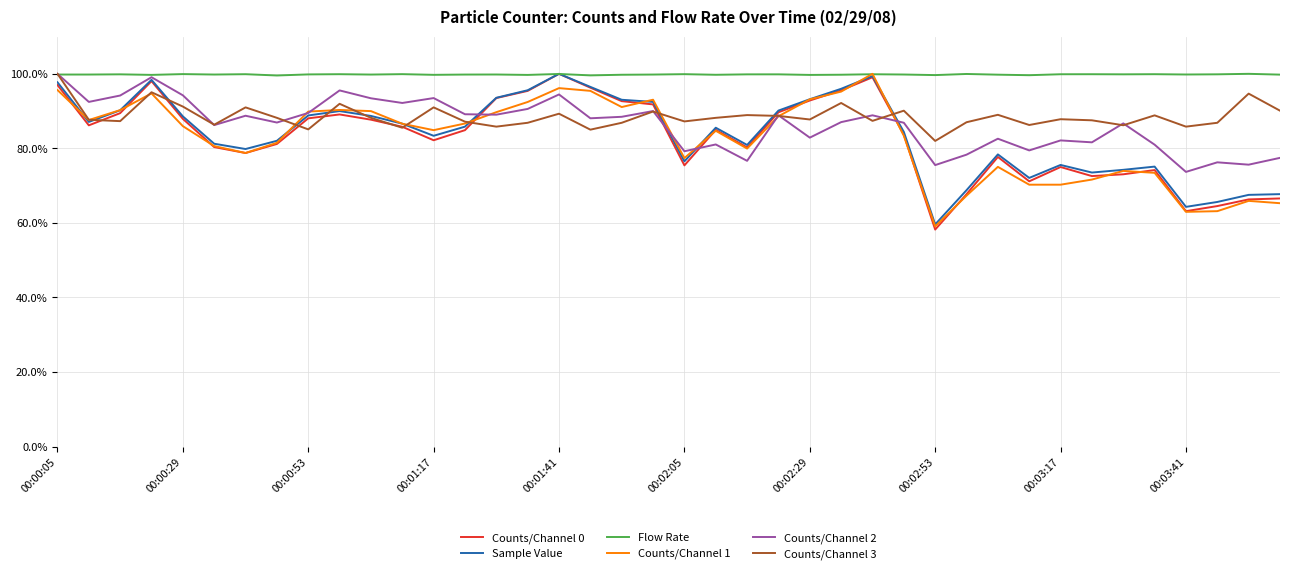

What is the minimum value shown in the chart?

58.2